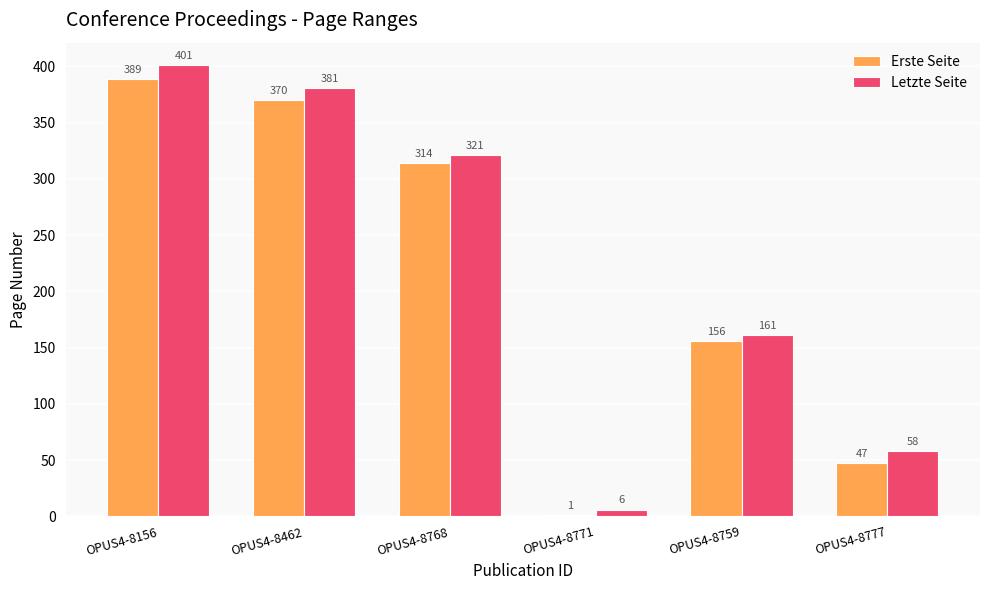

At which label does Letzte Seite reach its peak?

OPUS4-8156